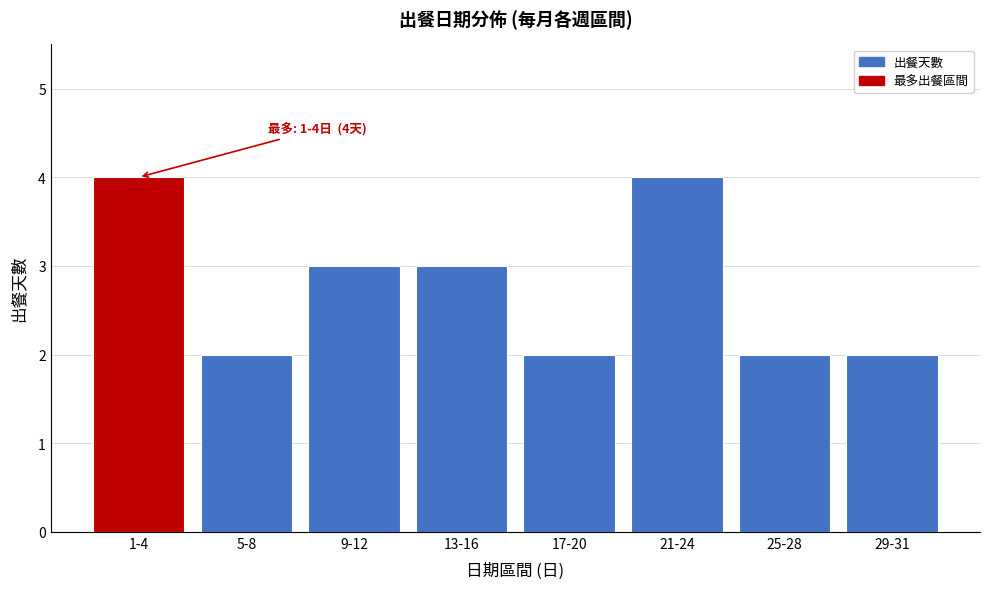

Reading right to left, transcribe all the data shown in this chart.

2	2	4	2	3	3	2	4